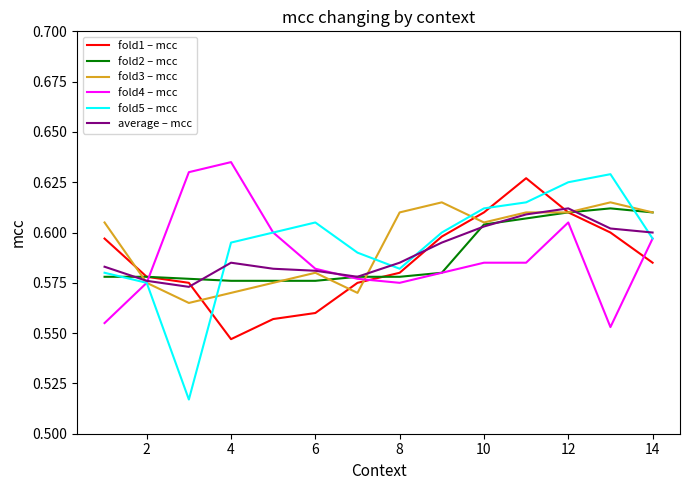

True or false: fold1 – mcc and average – mcc intersect in this chart.

True